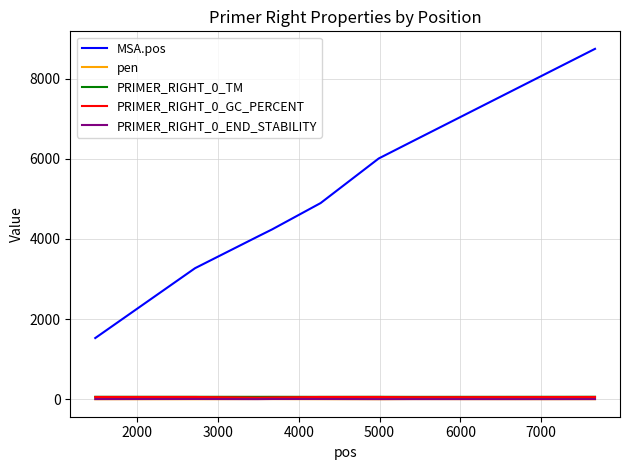

True or false: MSA.pos and PRIMER_RIGHT_0_TM cross at least once.

False